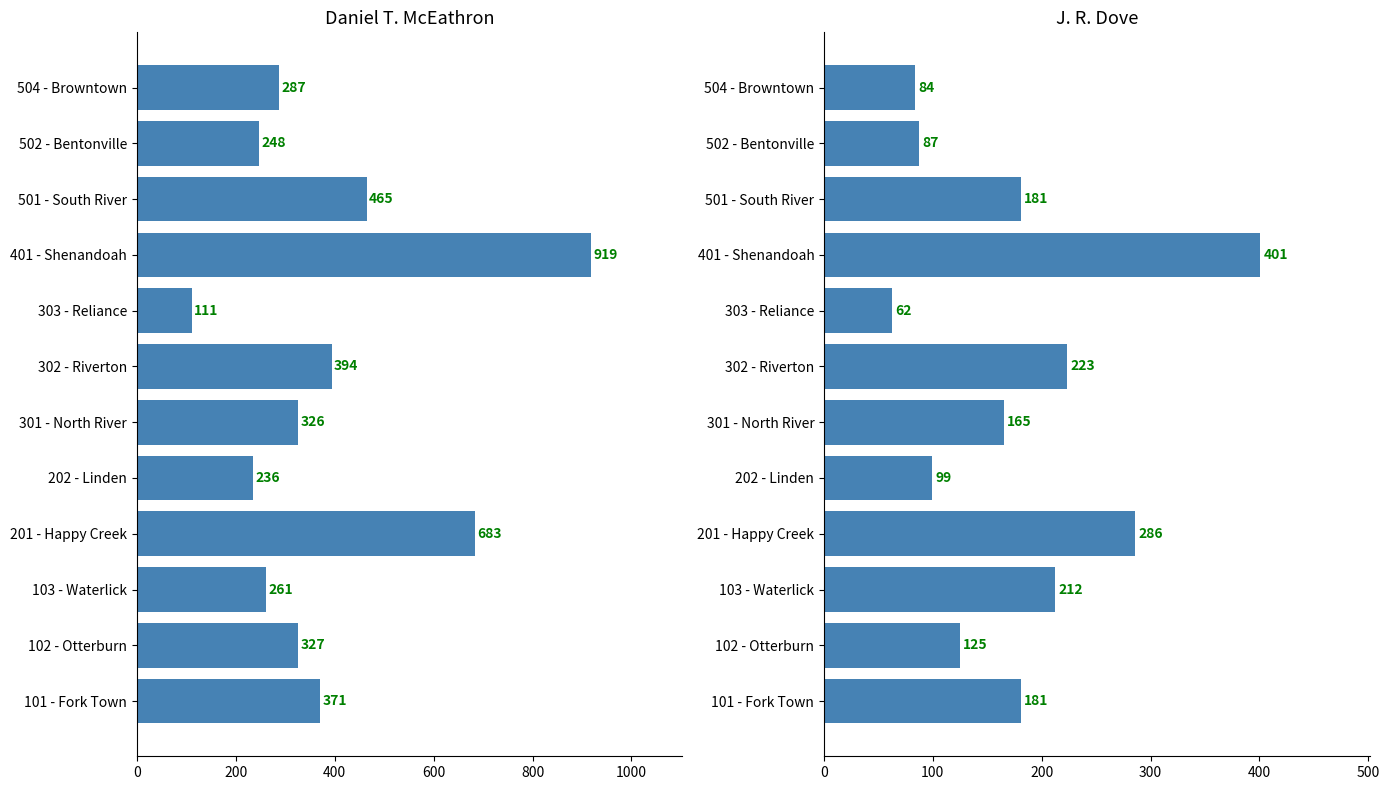

What is the maximum value shown in the chart?

919